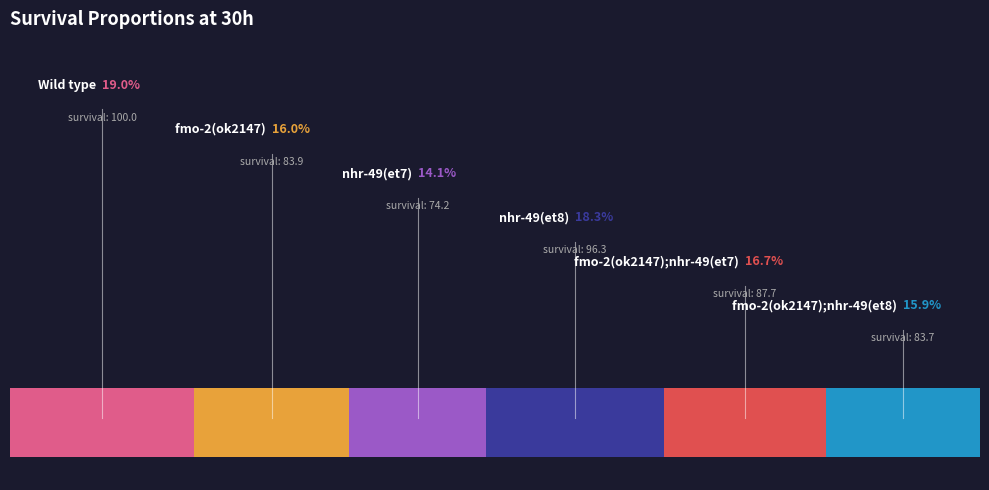

True or false: fmo-2(ok2147);nhr-49(et8) accounts for 10% of the total.

False